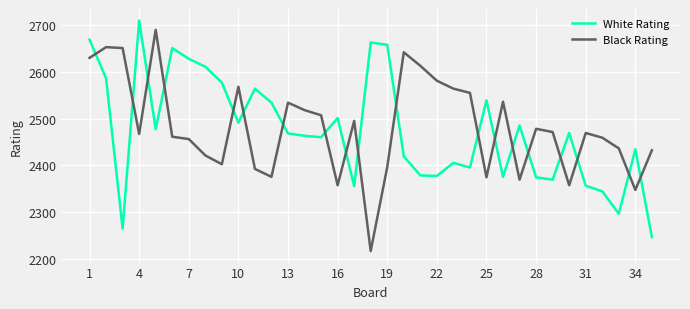

Rank the series by their average value, from lowest to highest.

White Rating, Black Rating